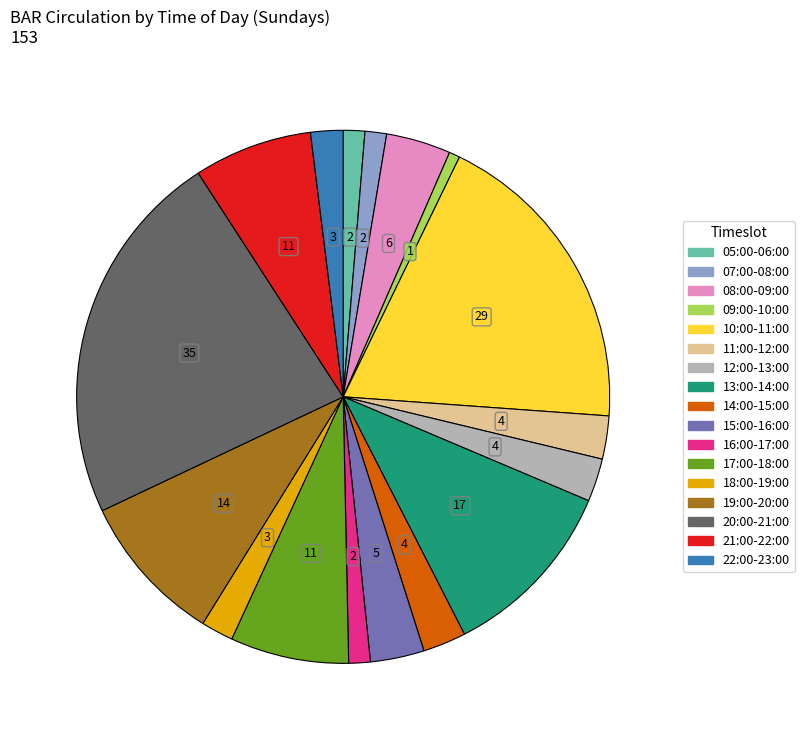

Does any single category account for the majority?

No